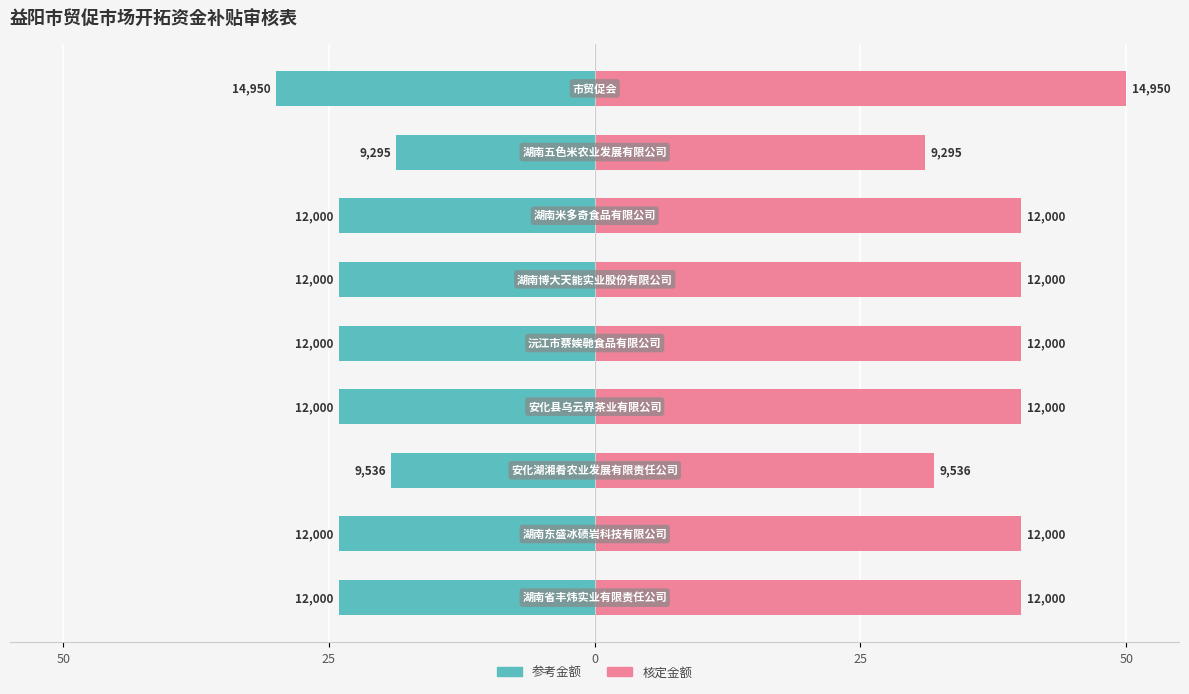

The 核定金额 series shows 62.2 at 25. True or false?

False